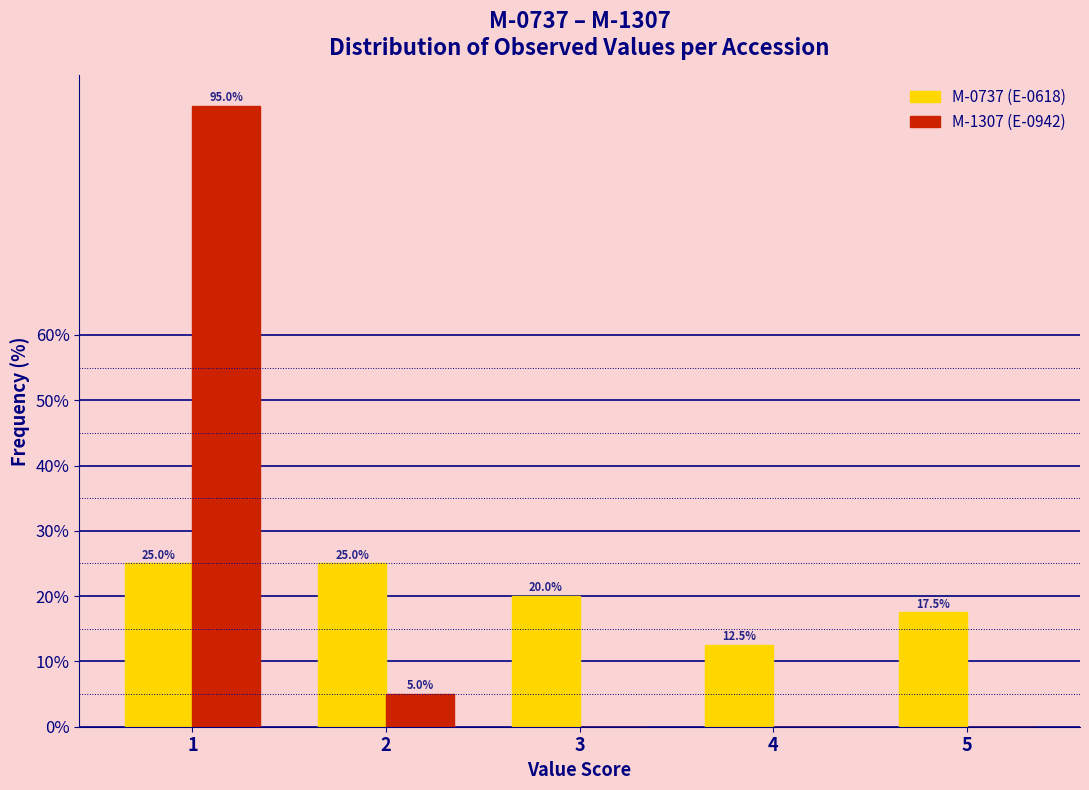

Reading left to right, extract all data points from this chart.

M-0737 (E-0618): 1=25.0	2=25.0	3=20.0	4=12.5	5=17.5
M-1307 (E-0942): 1=95.0	2=5.0	3=0.0	4=0.0	5=0.0